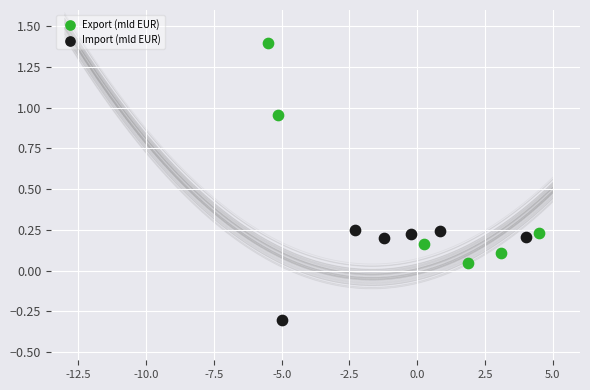

Which series reaches the minimum Y coordinate?

Import (mld EUR)